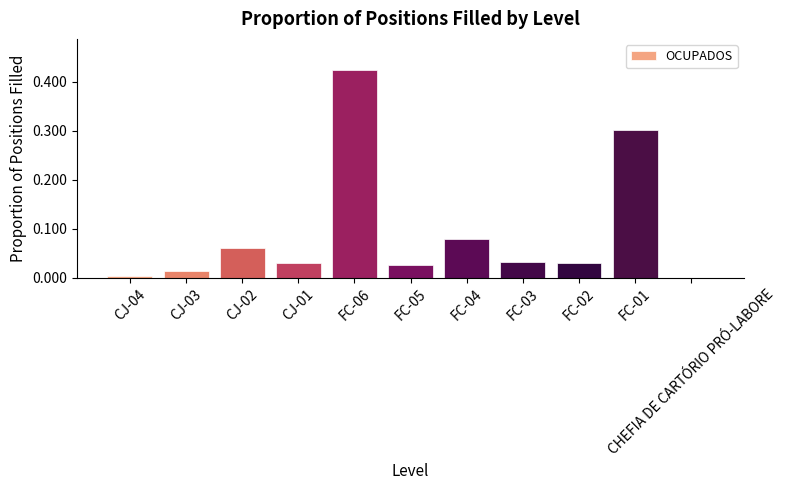

The chart shows a value of 0.7 at FC-06. True or false?

False